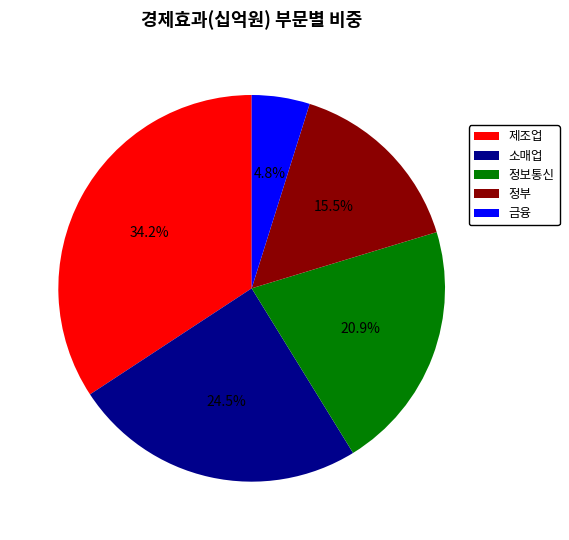

Does 금융 represent more than half of the total?

No